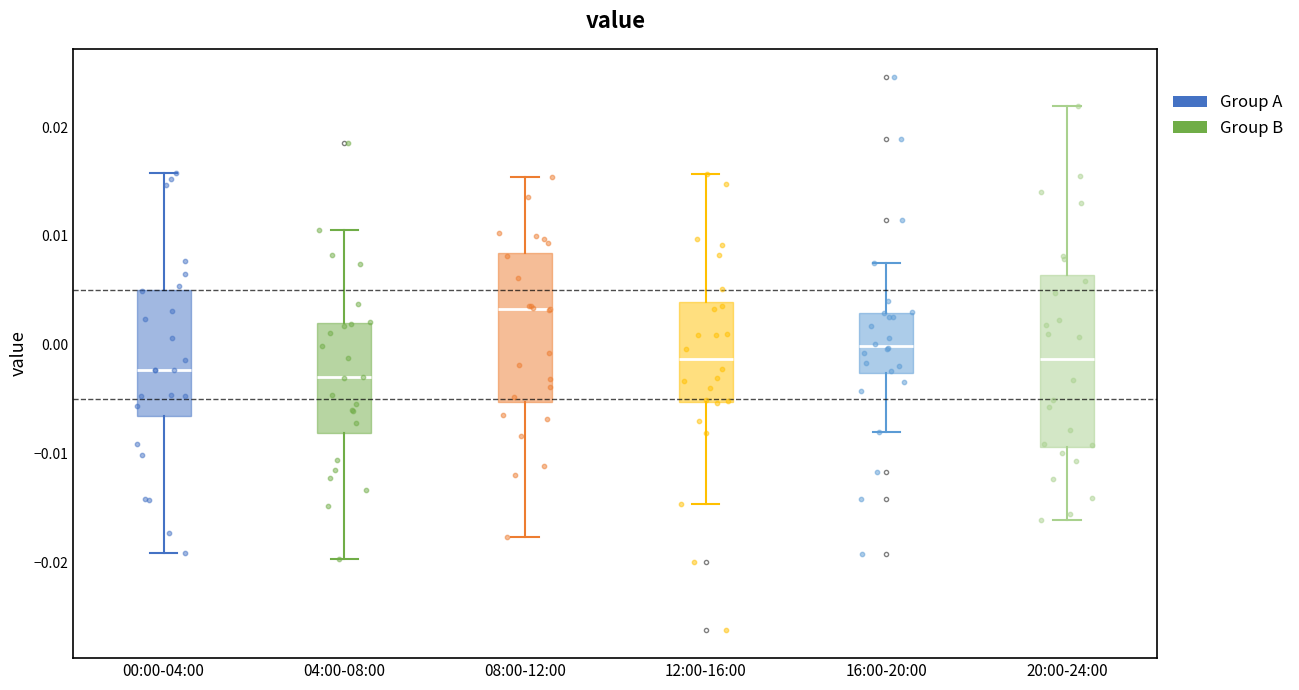

Reading left to right, transcribe this box plot: for each box, give where its median line is, the range the box spans, and where its two whiskers end, as read against the y-axis. The values are not printed on the chart, so give them approximately, as read against the axis.

00:00-04:00: median -0.002, box -0.006 to 0.005, whiskers -0.019 to 0.016
04:00-08:00: median -0.003, box -0.008 to 0.002, whiskers -0.020 to 0.011
08:00-12:00: median 0.003, box -0.005 to 0.008, whiskers -0.018 to 0.015
12:00-16:00: median -0.001, box -0.005 to 0.004, whiskers -0.015 to 0.016
16:00-20:00: median 0.000, box -0.003 to 0.003, whiskers -0.008 to 0.008
20:00-24:00: median -0.001, box -0.009 to 0.006, whiskers -0.016 to 0.022